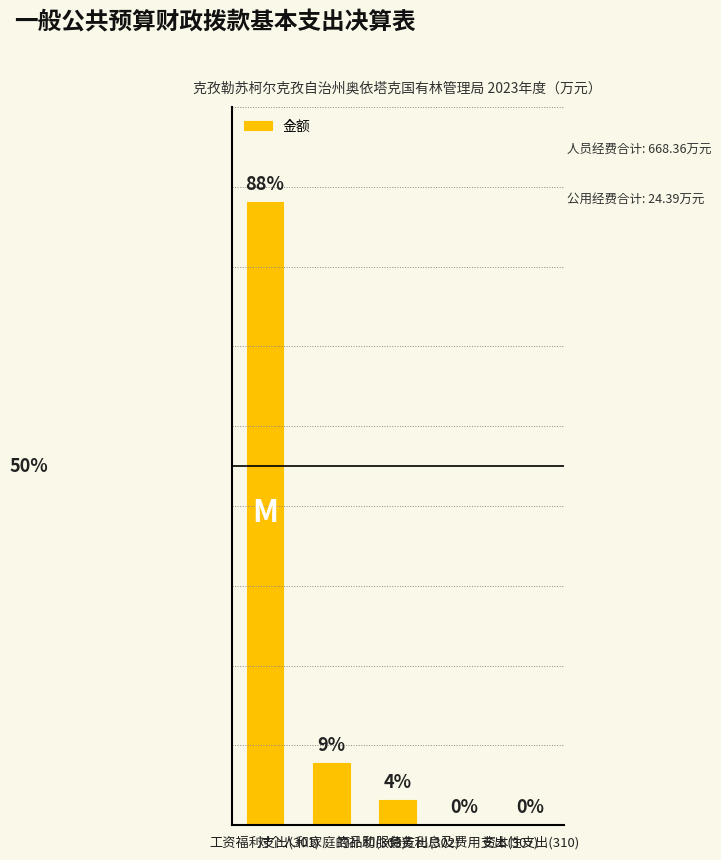

At which category does the chart reach its peak across all series?

工资福利支出(301)